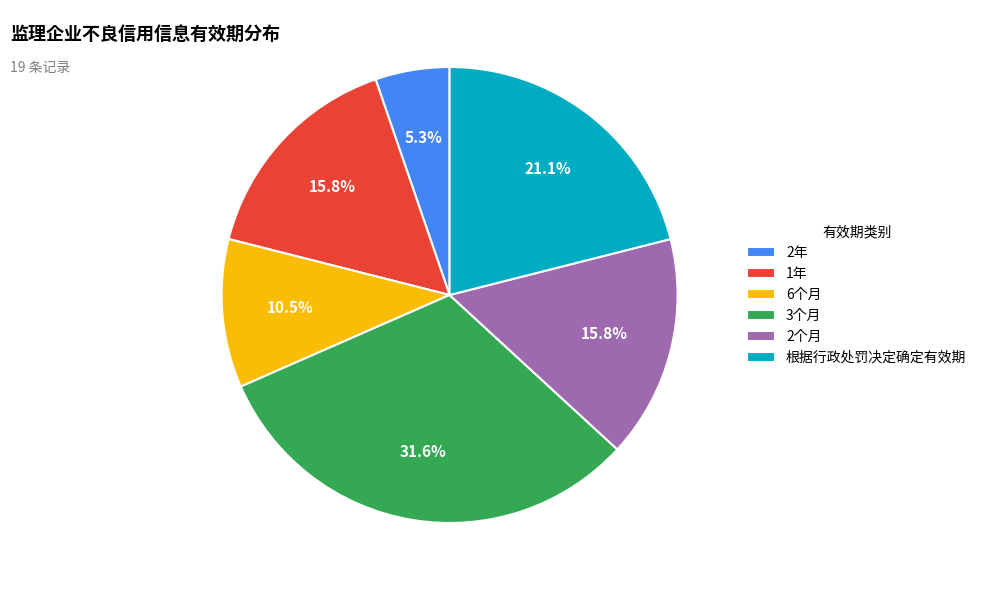

What is the largest slice in the pie chart?

3个月